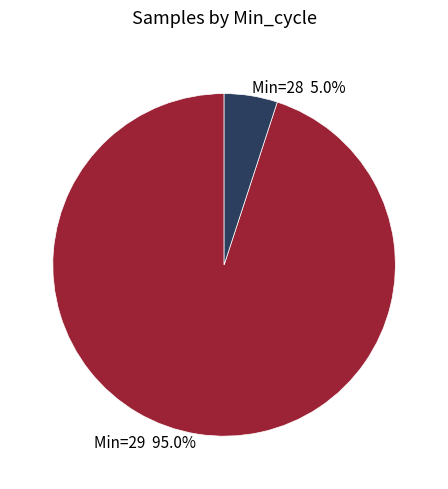

Does any single category account for the majority?

Yes